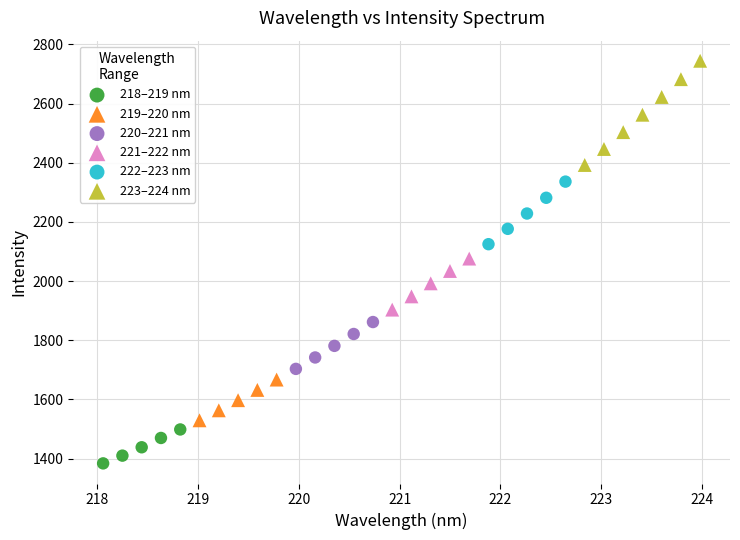

Which series reaches the maximum Y coordinate?

223–224 nm